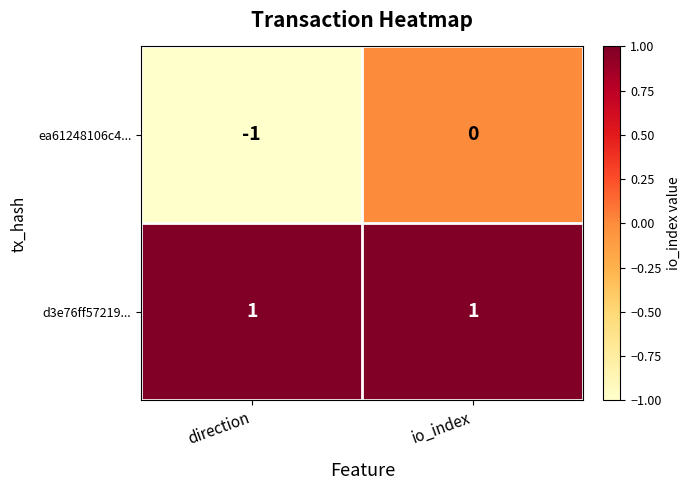

At which label does ea61248106c4... reach its minimum?

direction